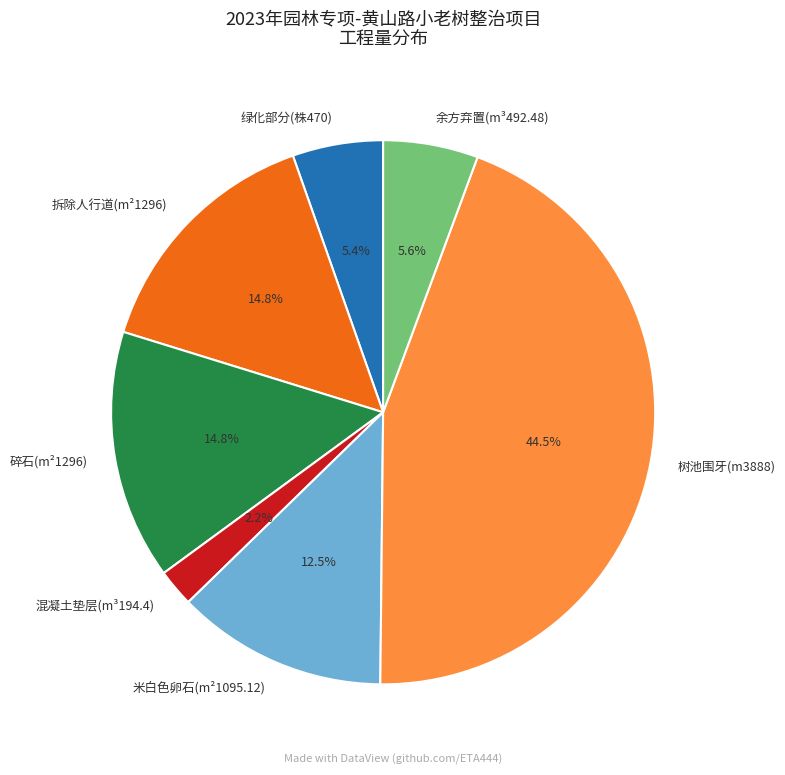

Is 碎石(m²1296) the majority of the pie?

No